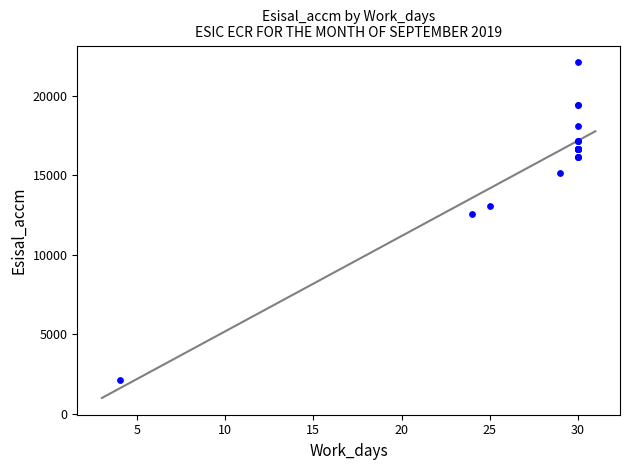

What Y value in the scatter plot is closest to 12088?

12533